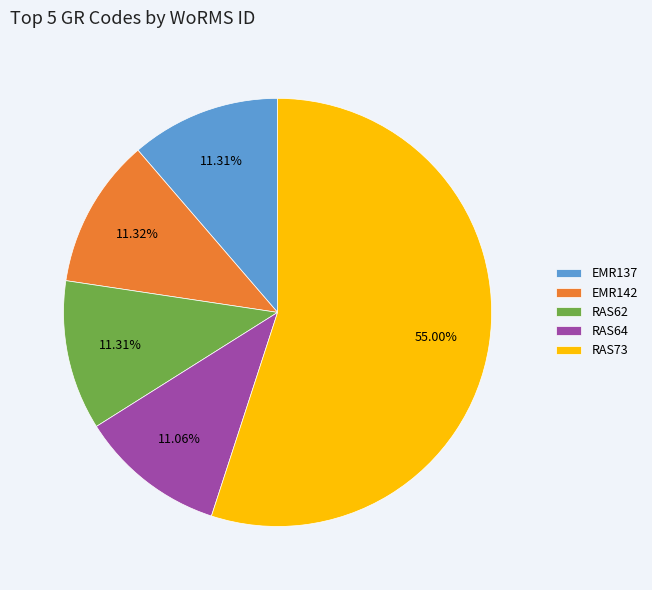

To the nearest percent, what is the average slice percentage?

20%